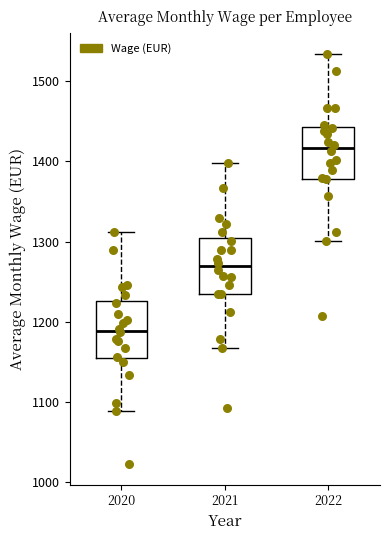

Which box's median line is the highest?

2022